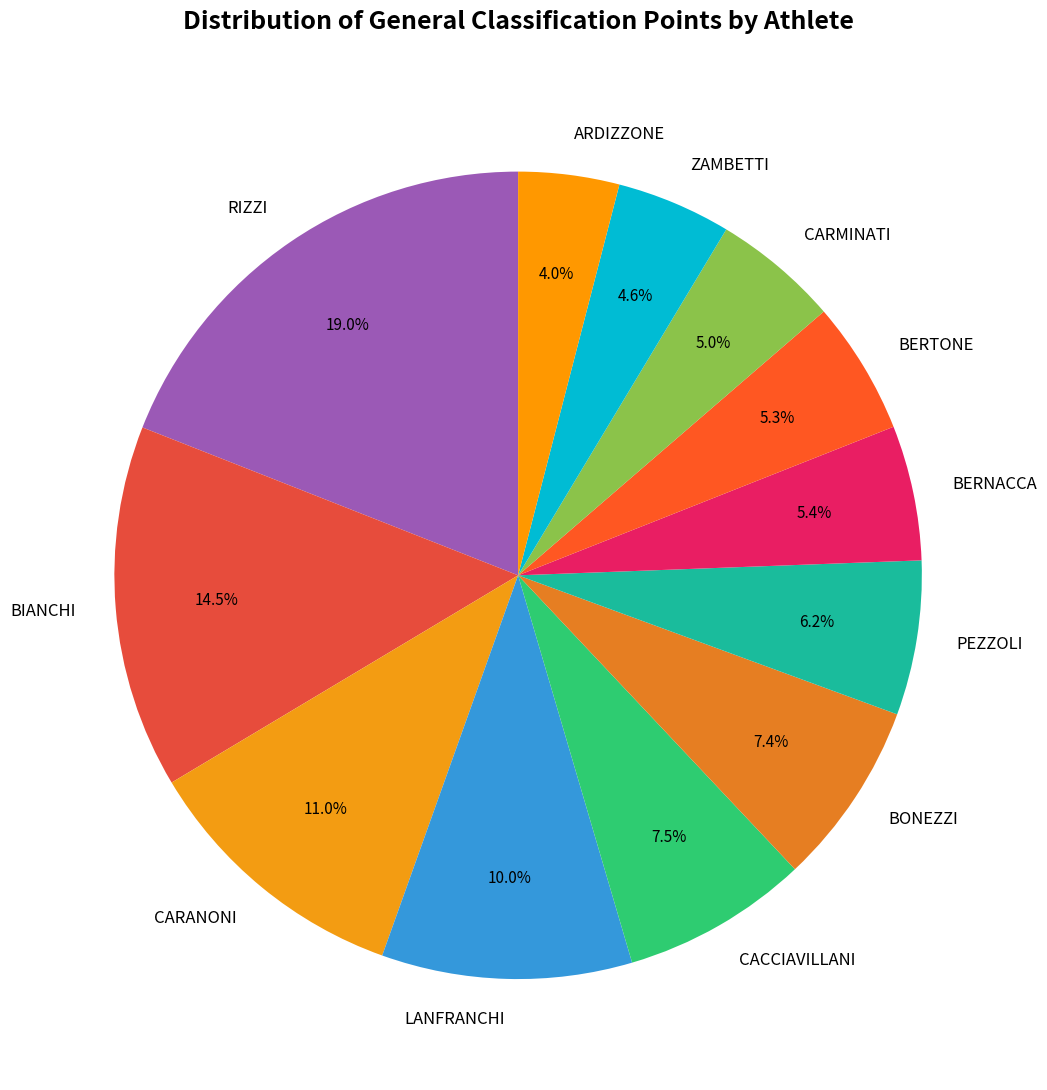

To the nearest percent, what percentage of the pie is CARMINATI?

5%